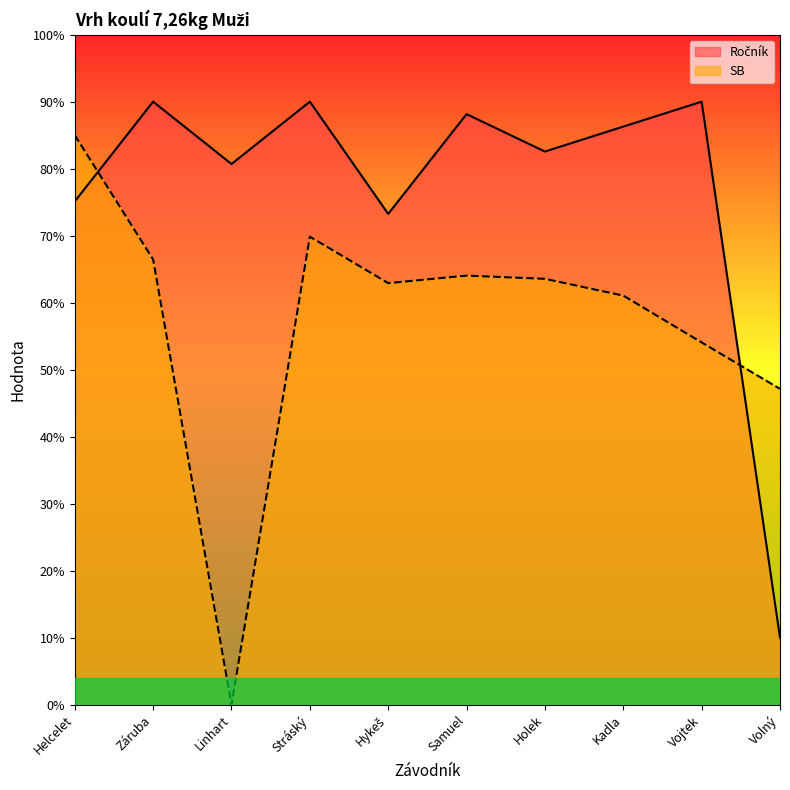

True or false: SB has a value of 66.4 at Záruba.

True